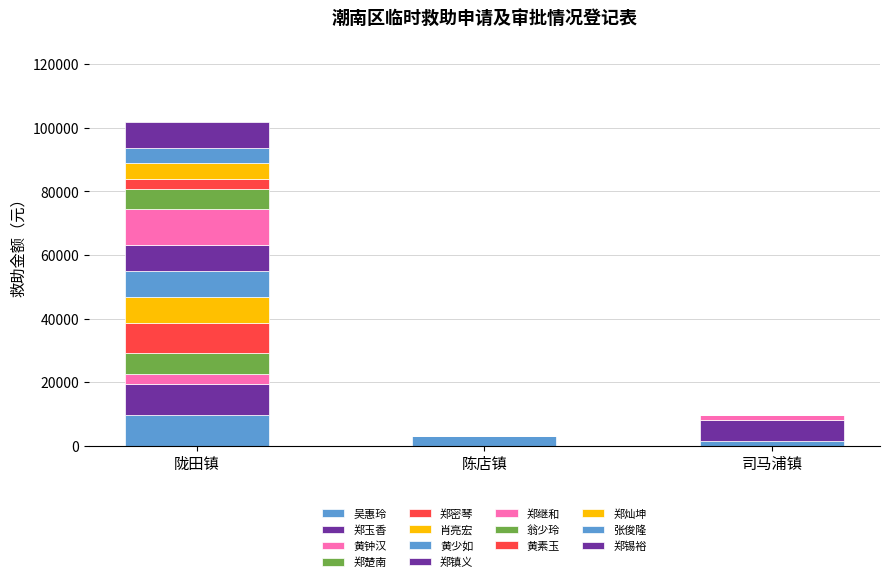

Are the bars grouped side by side (vs. stacked)?

No